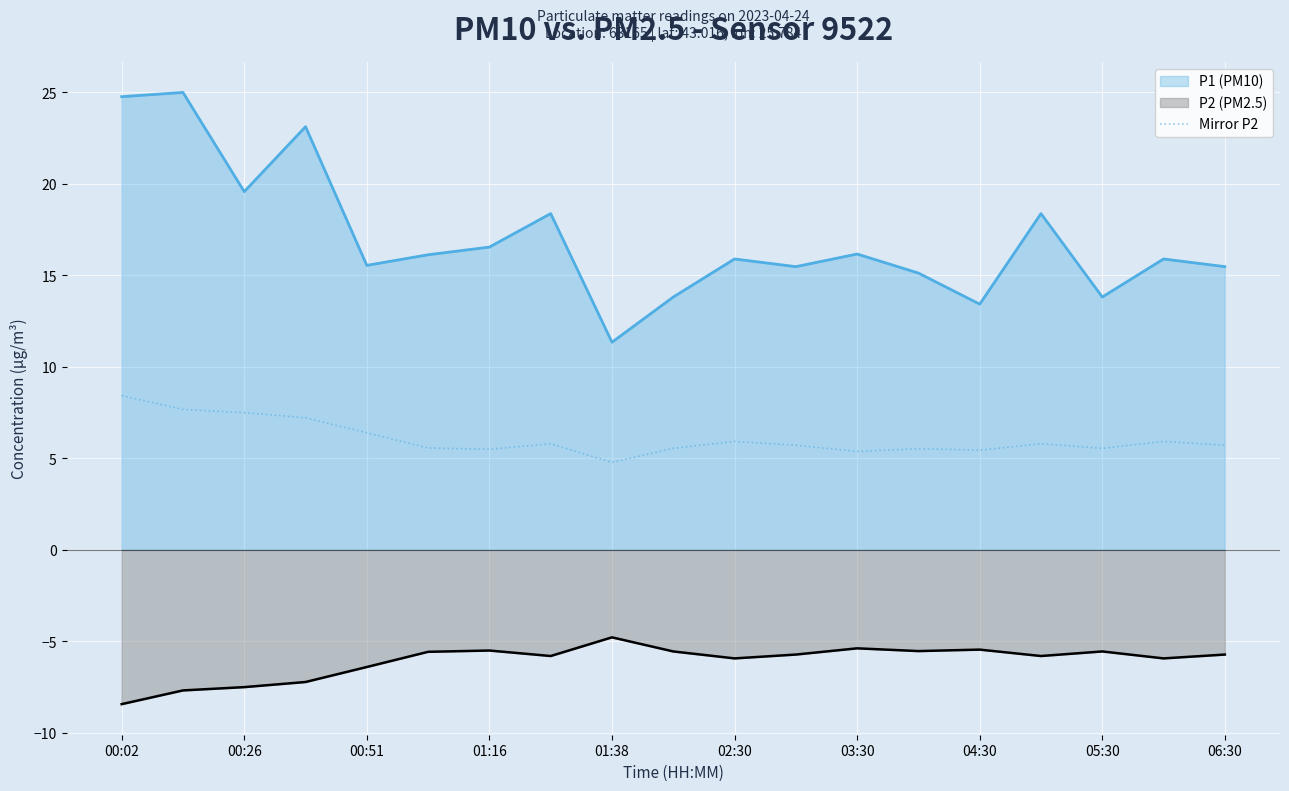

At which category does the chart reach its minimum across all series?

00:02